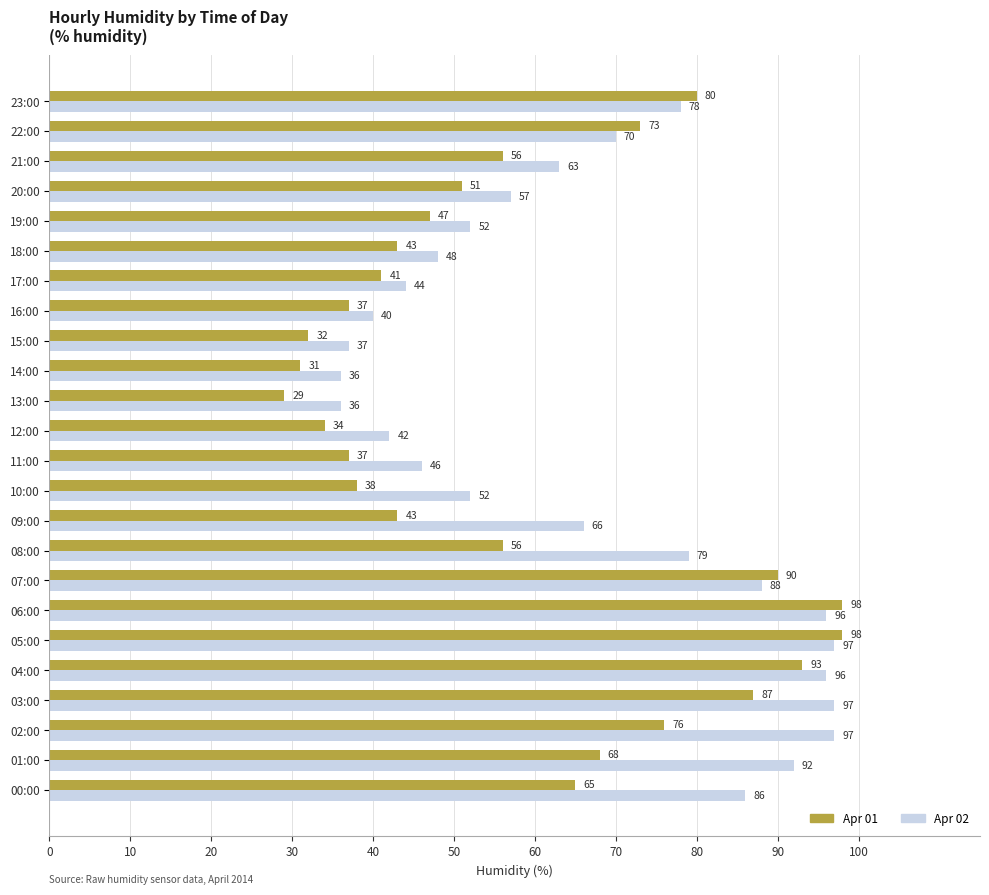

At which category is the sum across all series the highest?

05:00